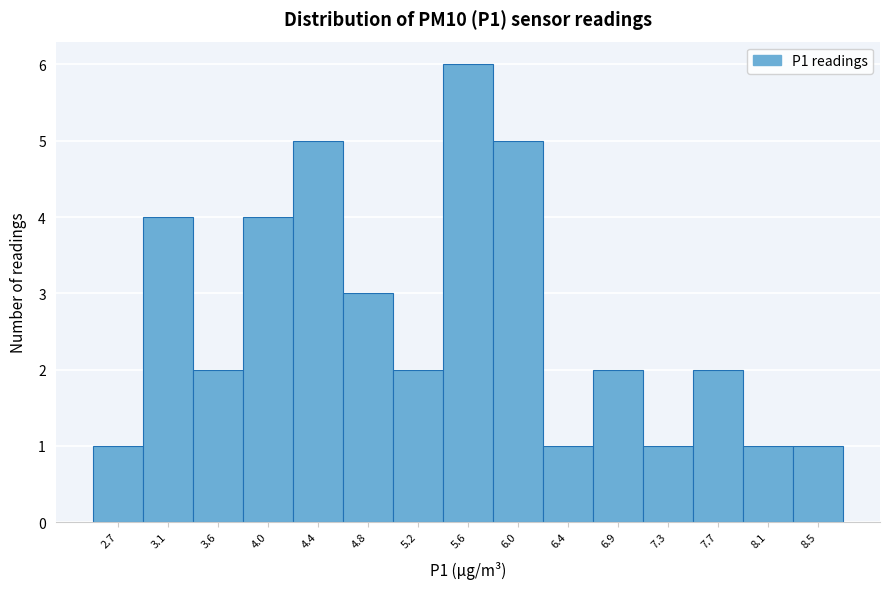

Reading right to left, what are all the values shown in this chart?

8.5=1	8.1=1	7.7=2	7.3=1	6.9=2	6.4=1	6.0=5	5.6=6	5.2=2	4.8=3	4.4=5	4.0=4	3.6=2	3.1=4	2.7=1